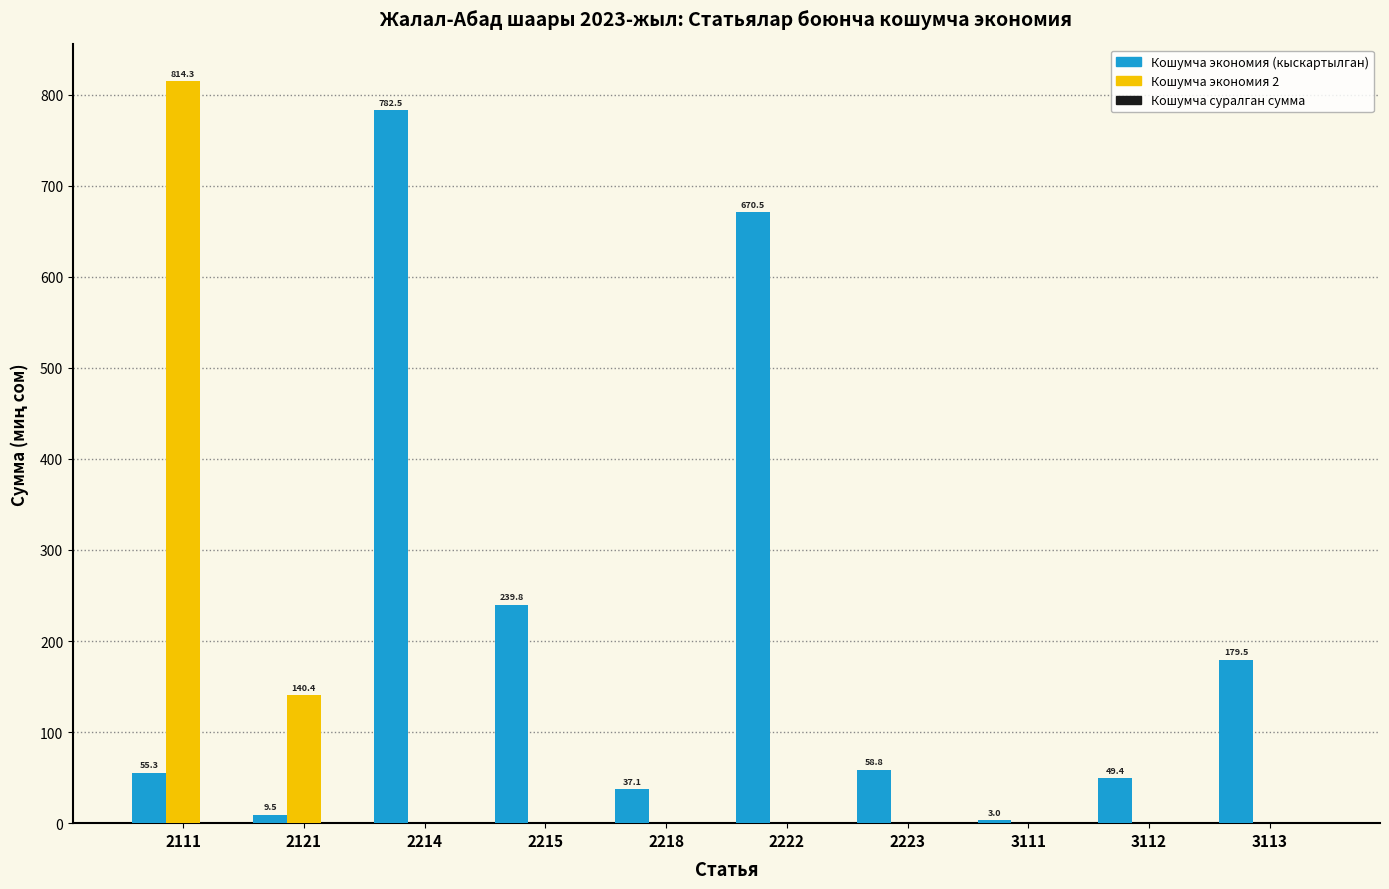

Between 2111 and 3113, which series saw the biggest shift?

Кошумча экономия 2